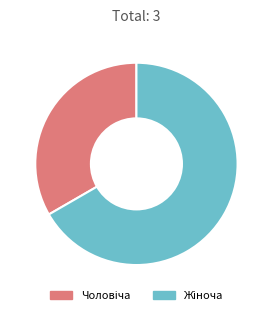

Is there a majority slice in this chart?

Yes